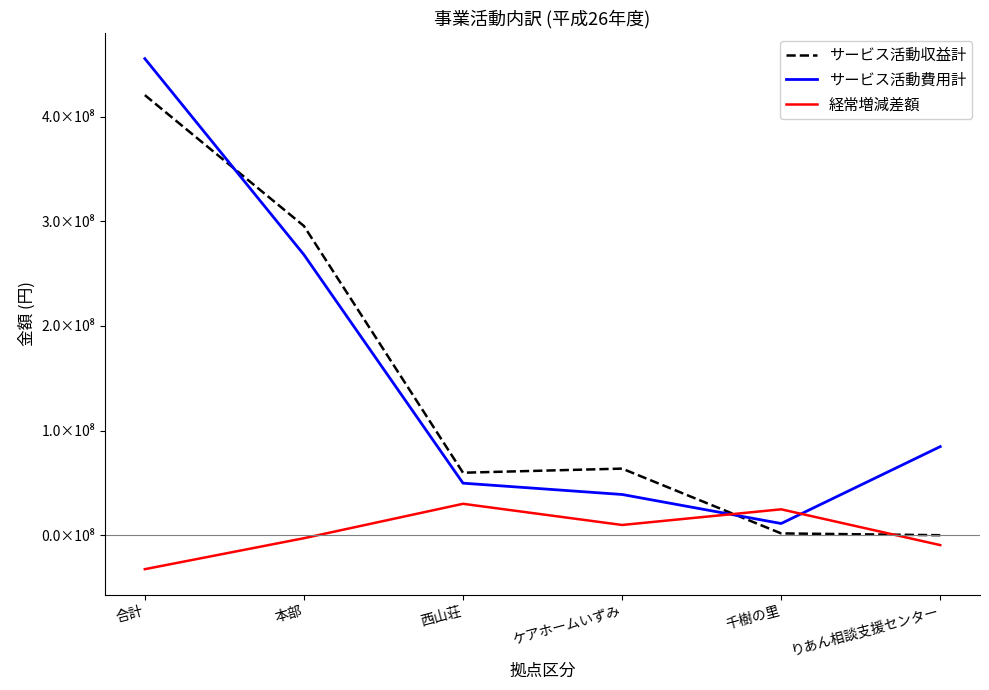

Which series ends up on top after the final intersection of 経常増減差額 and サービス活動収益計?

サービス活動収益計